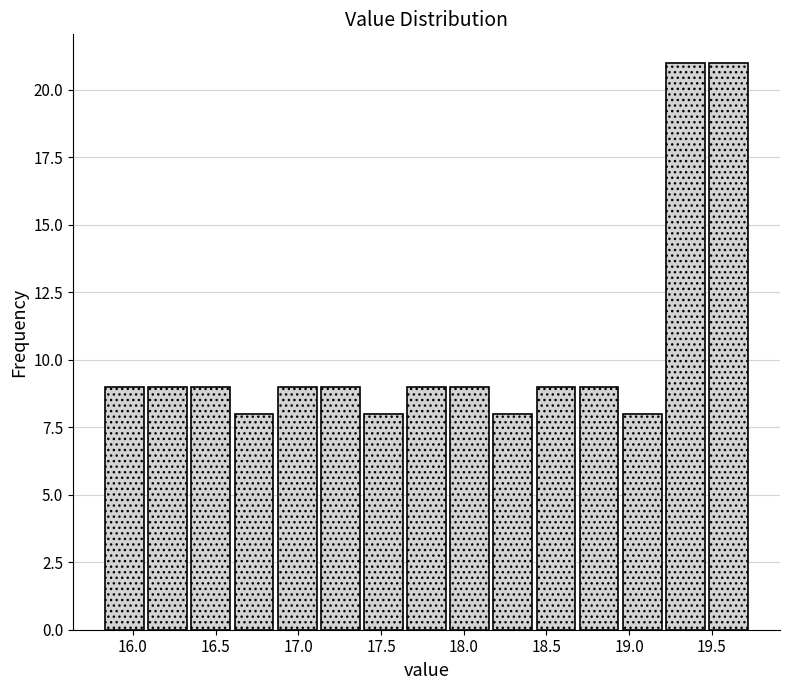

Reading left to right, list every bar in this chart as the range it spans on the x-axis followed by its height. Neither the bar edges nor the heights are printed on the chart, so give them approximately, as read against the axes.

15.80 to 16.10: 9
16.10 to 16.35: 9
16.35 to 16.60: 9
16.60 to 16.85: 8
16.85 to 17.10: 9
17.10 to 17.40: 9
17.40 to 17.65: 8
17.65 to 17.90: 9
17.90 to 18.15: 9
18.15 to 18.45: 8
18.45 to 18.70: 9
18.70 to 18.95: 9
18.95 to 19.20: 8
19.20 to 19.45: 21
19.45 to 19.75: 21